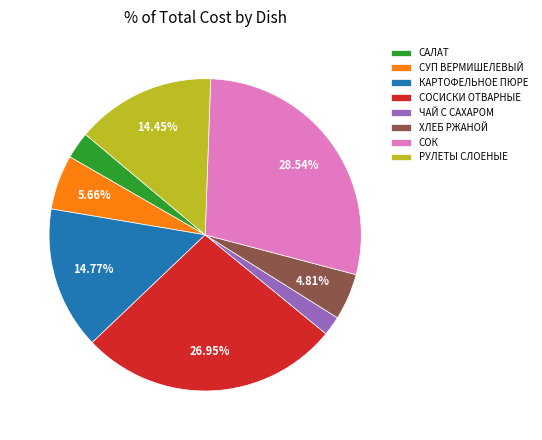

Which has a higher value, СОСИСКИ ОТВАРНЫЕ or КАРТОФЕЛЬНОЕ ПЮРЕ?

СОСИСКИ ОТВАРНЫЕ